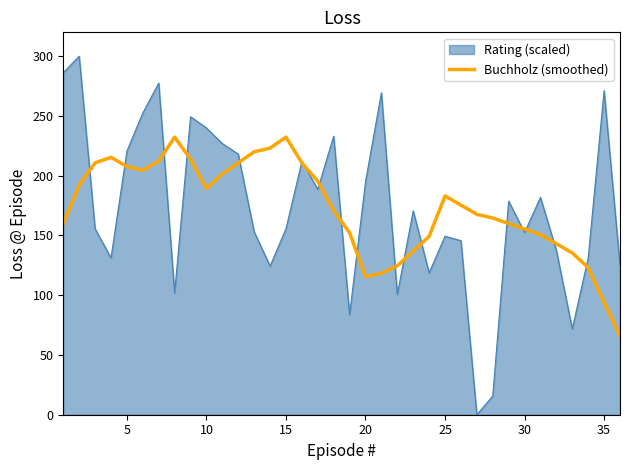

Which series has the largest range (max minus min)?

Rating (scaled)